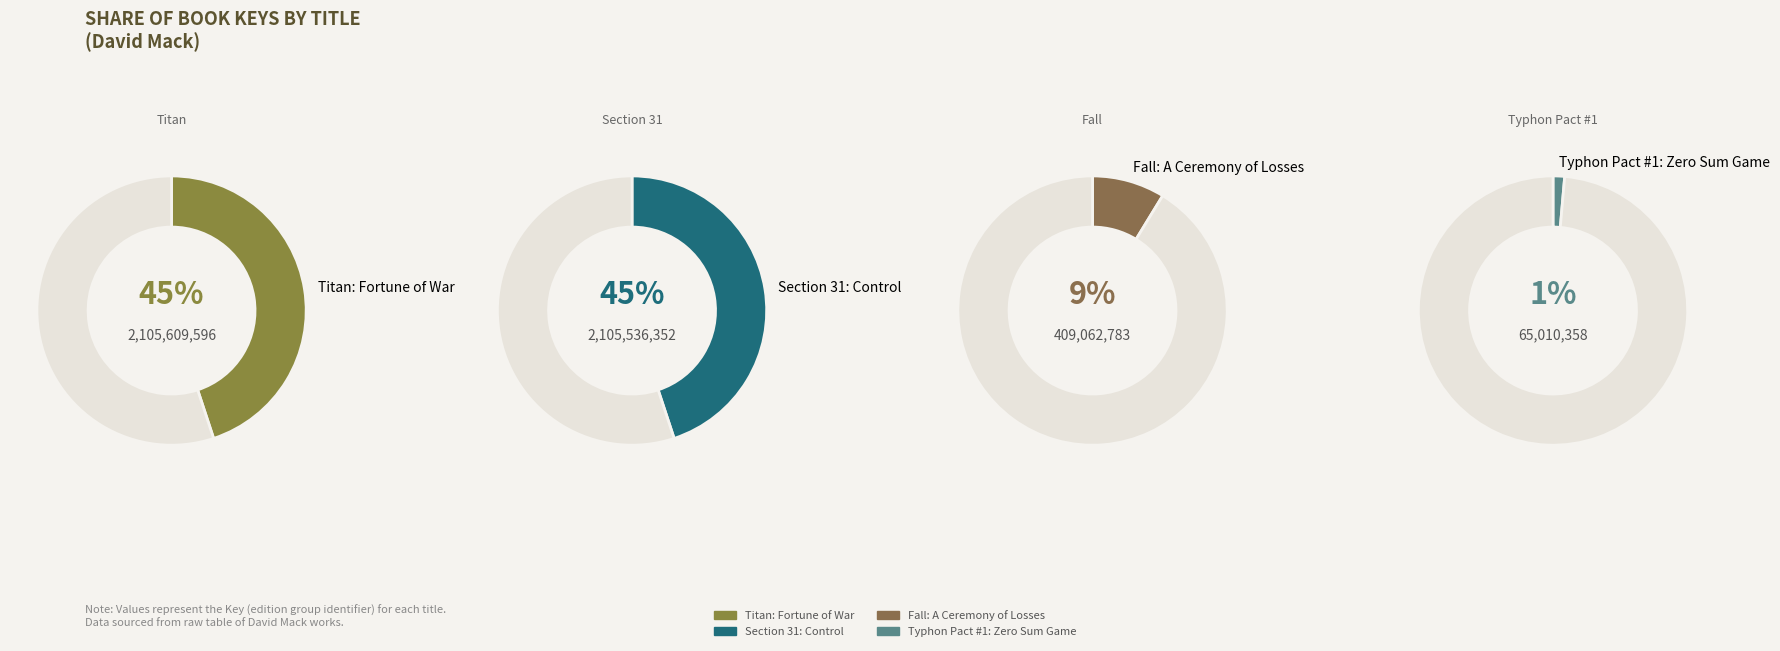

True or false: Fall: A Ceremony of Losses accounts for 1% of the total.

False